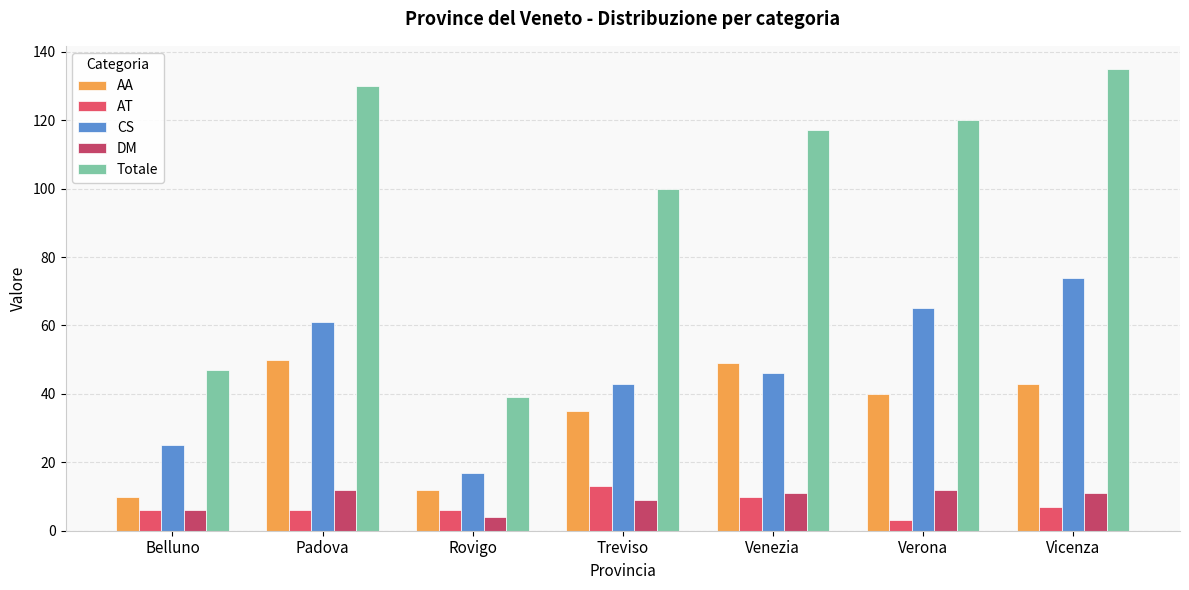

Is it true that CS equals 74 at Vicenza?

True